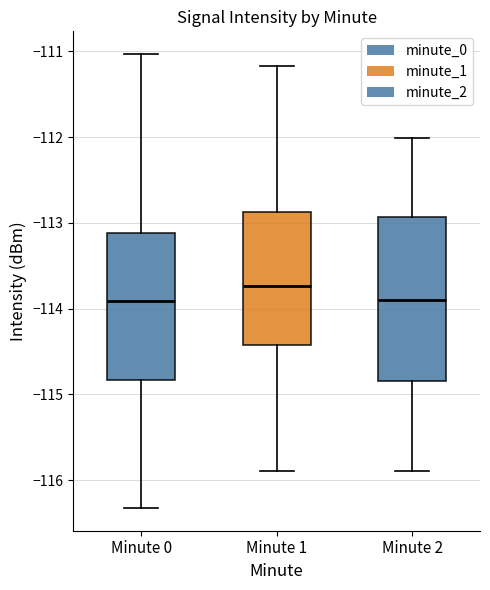

Where is the lower edge of the box for Minute 0 on the y-axis? The values are not printed on the chart, so give them approximately, as read against the axis.

-114.8